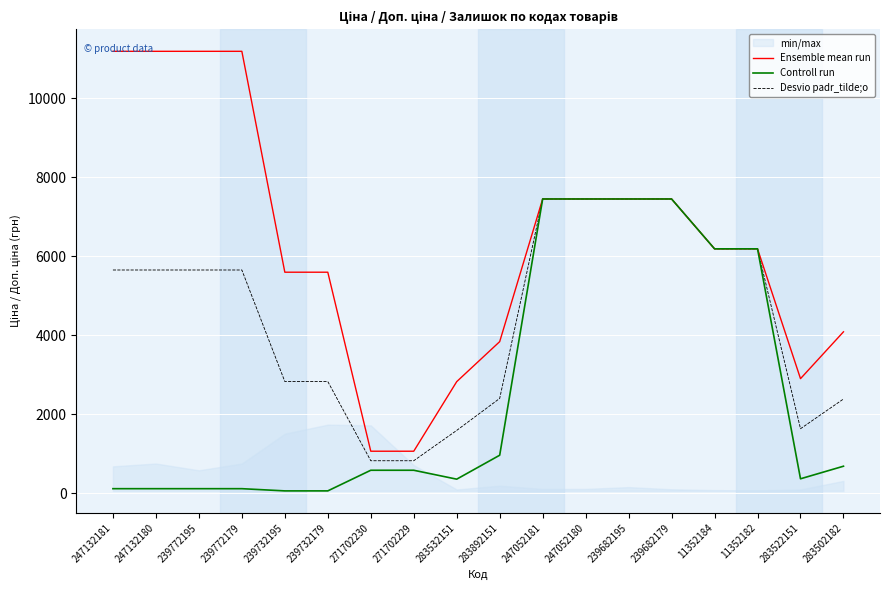

What position from the left is 283522151?

17